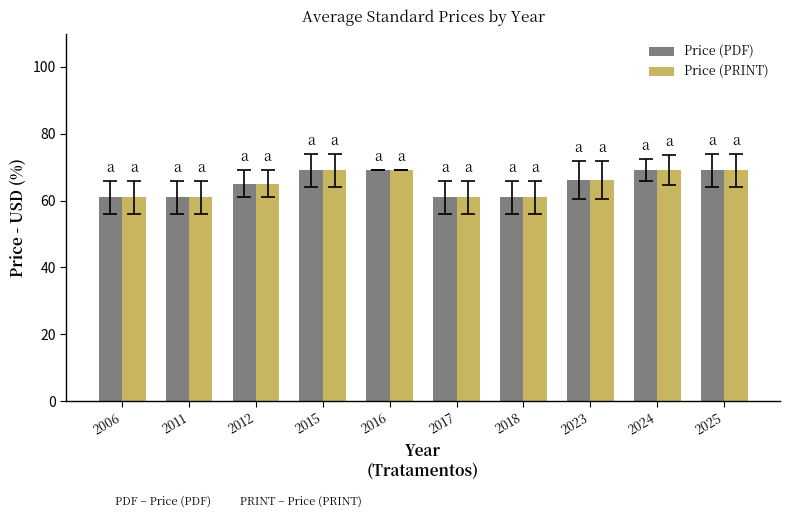

What is the total value across all series at 2012?

130.0